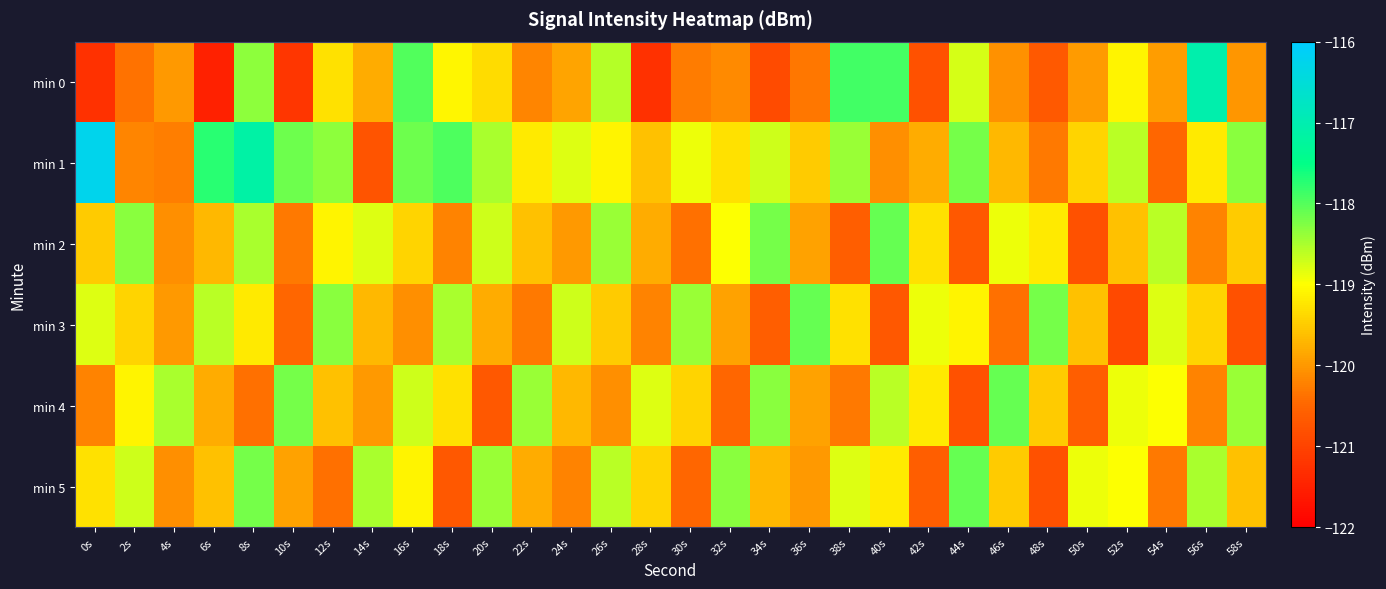

What is the total value across all series at 24s?

-717.3